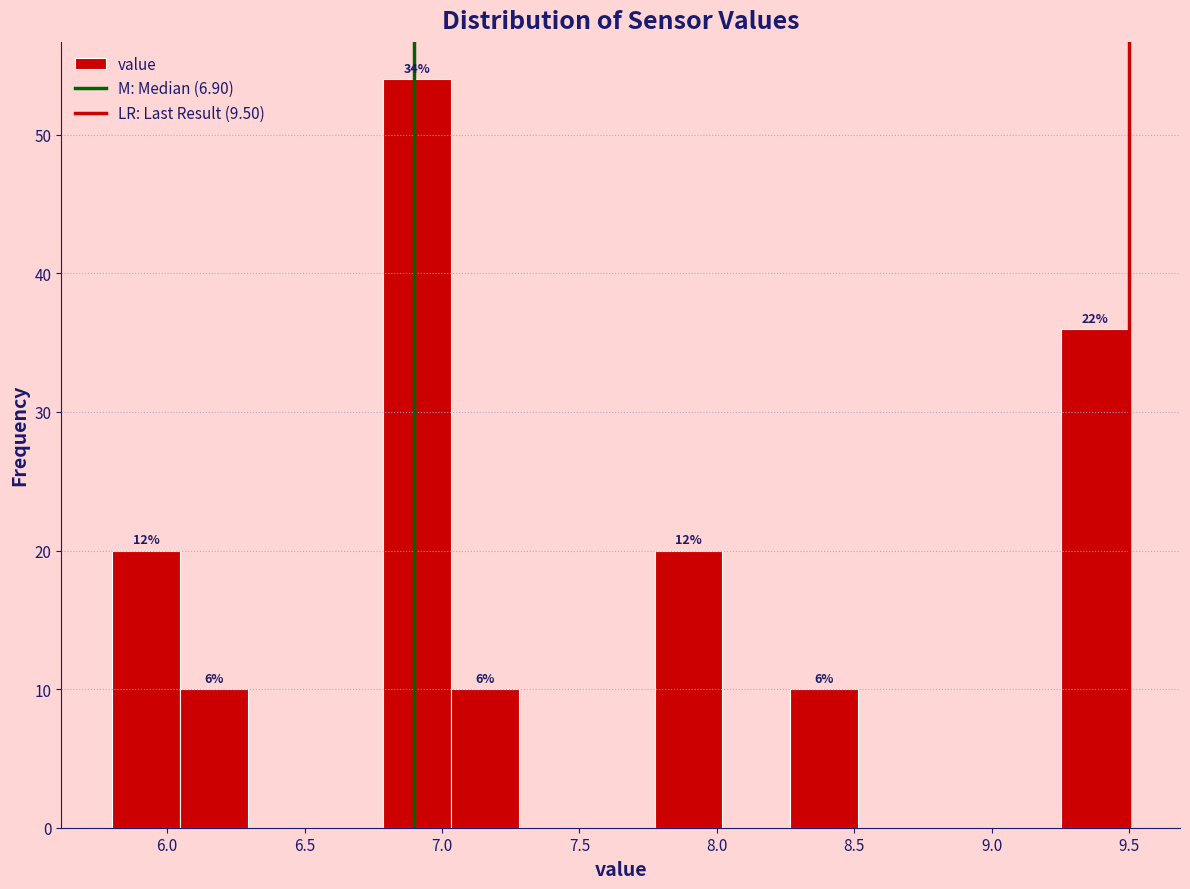

Over which range of the x-axis is the bar tallest?

6.80 to 7.05